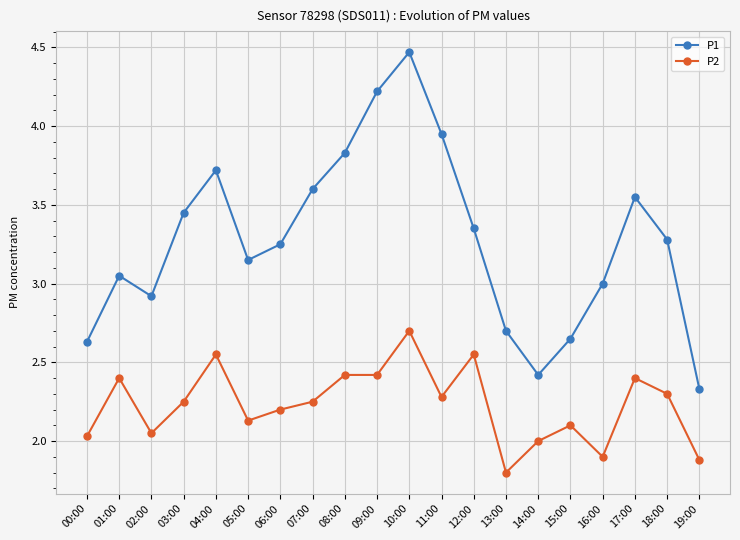

At which category is the sum across all series the highest?

10:00